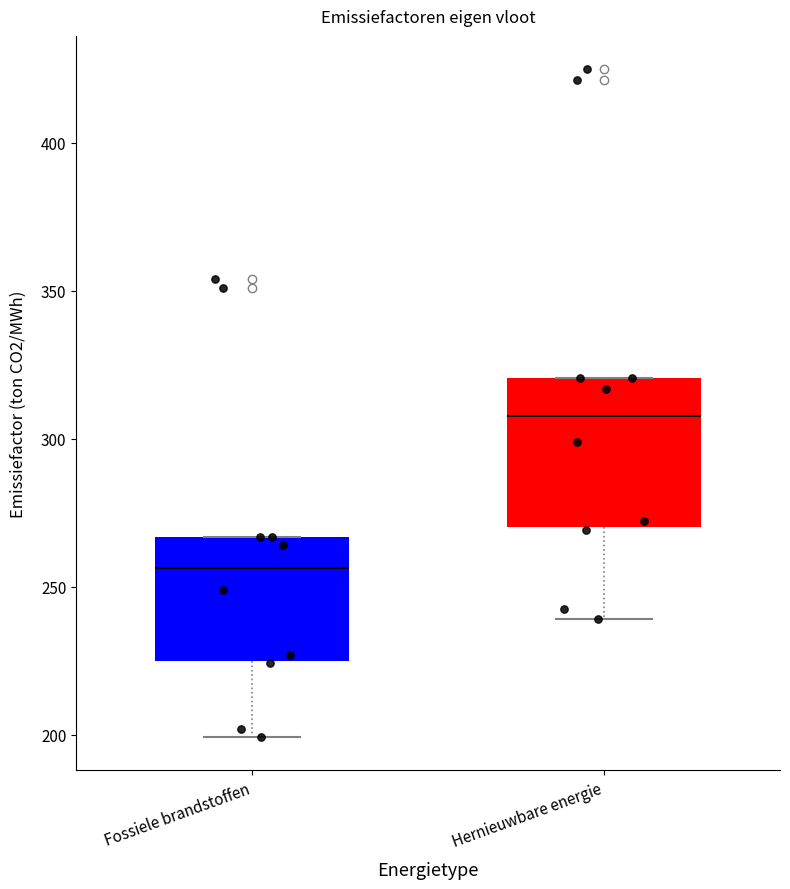

Which box's median line is the highest?

Hernieuwbare energie